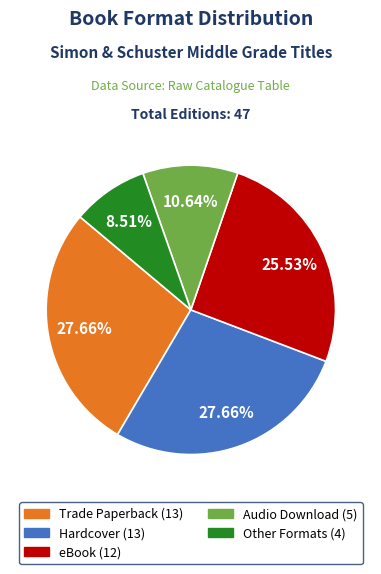

Is there a majority slice in this chart?

No